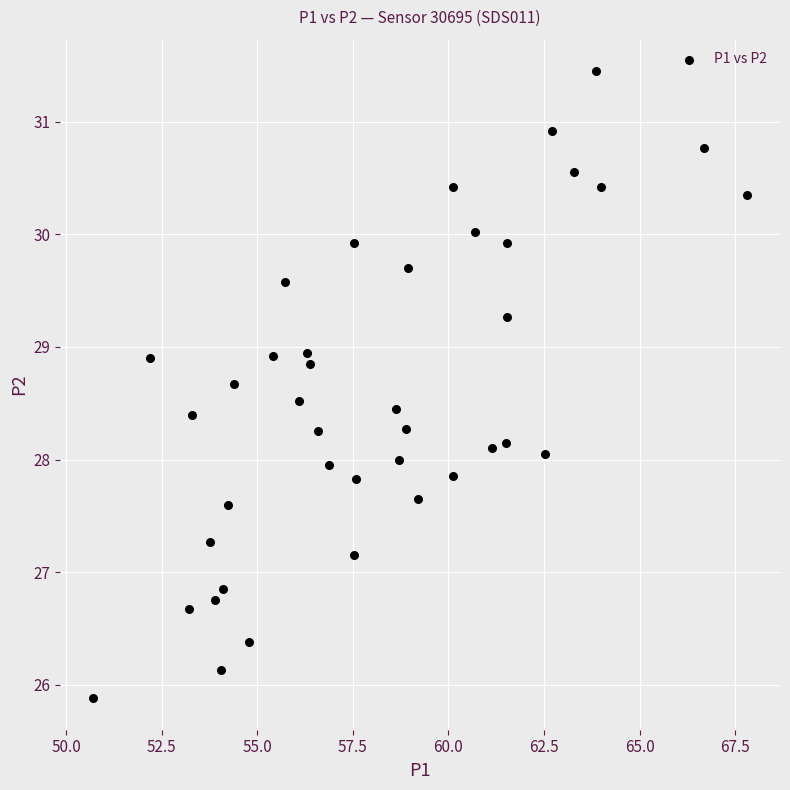

What is the range of Y values (max minus min)?

5.6